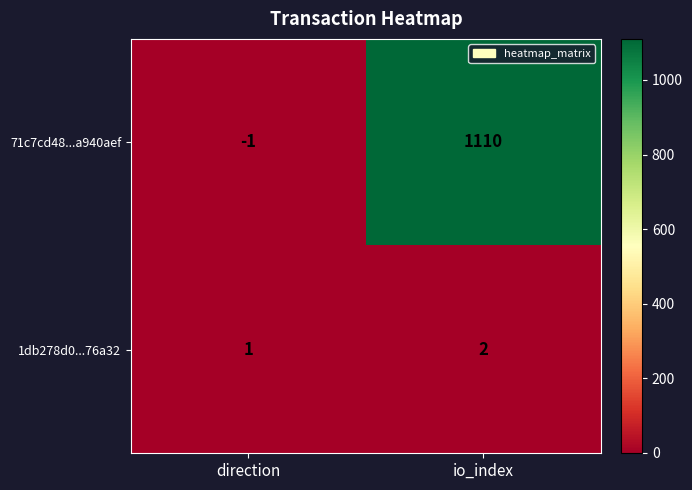

Reading left to right, extract all data points from this chart.

71c7cd48...a940aef: direction=-1	io_index=1110
1db278d0...76a32: direction=1	io_index=2